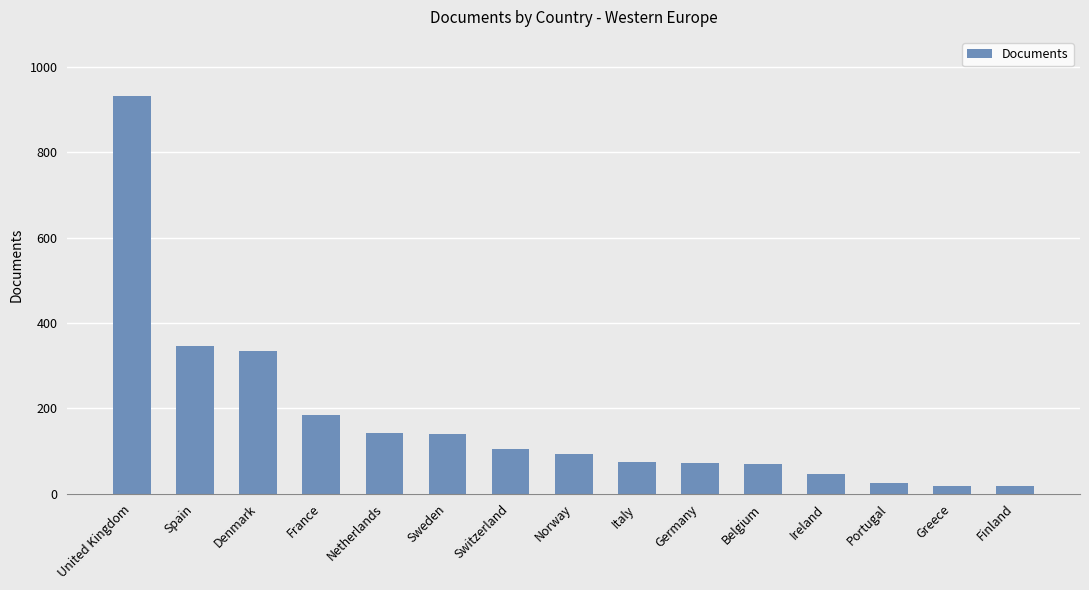

Which category has the highest value across all series?

United Kingdom